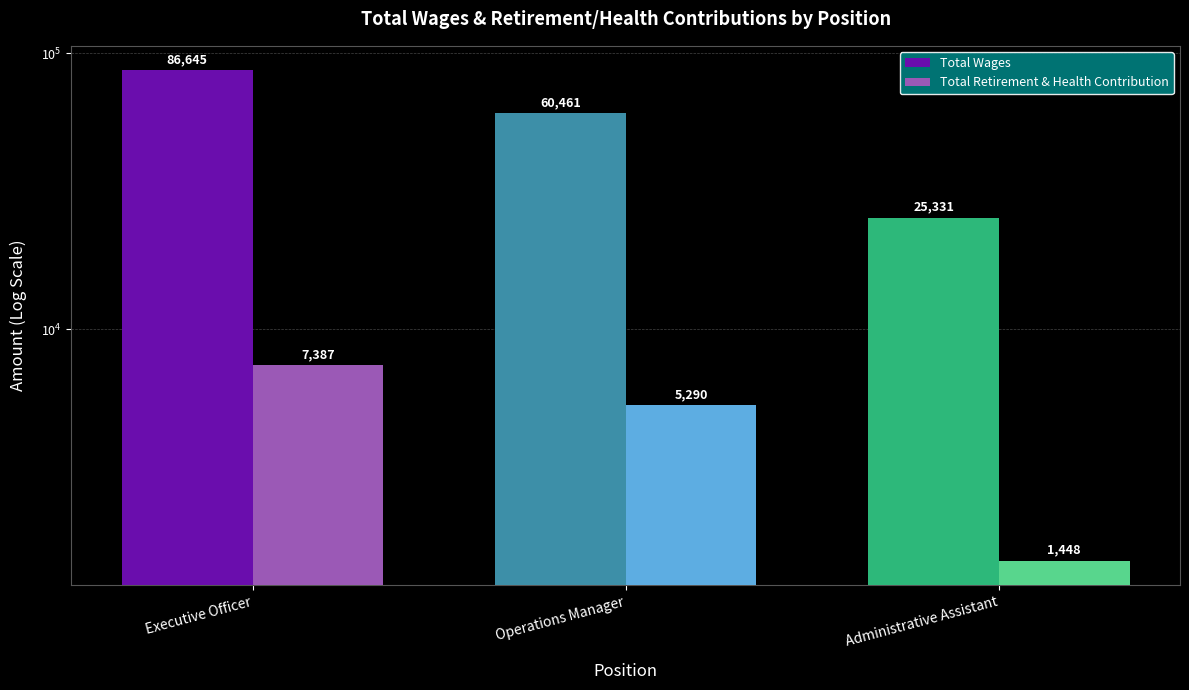

What is the difference between the Total Wages values at Operations Manager and Administrative Assistant?

35130